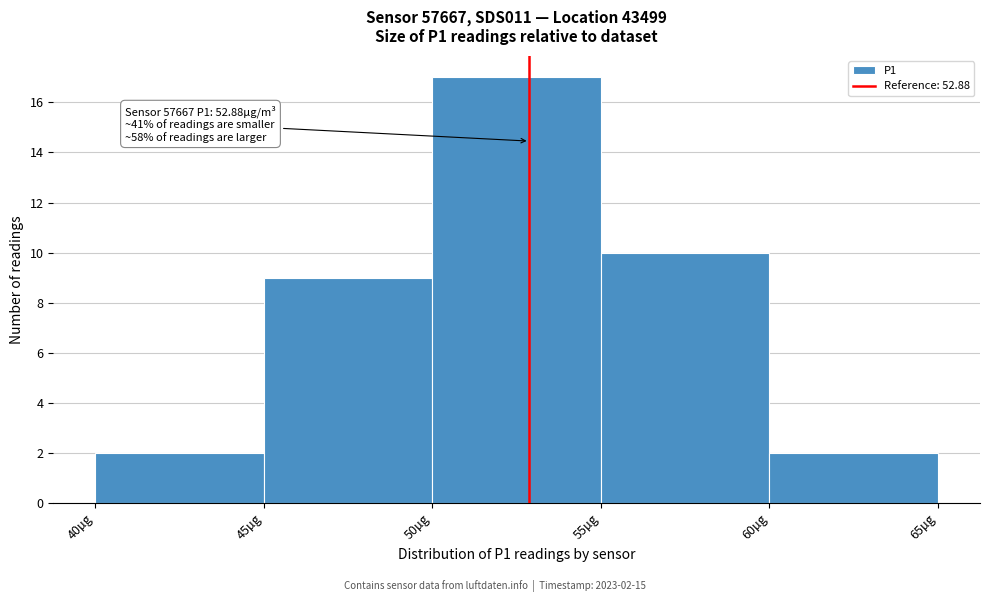

Over which range of the x-axis is the bar tallest?

50 to 55